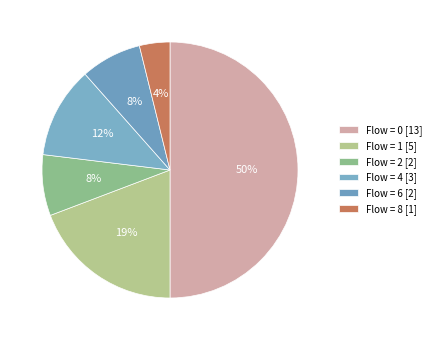

Count the number of slices in the pie.

6